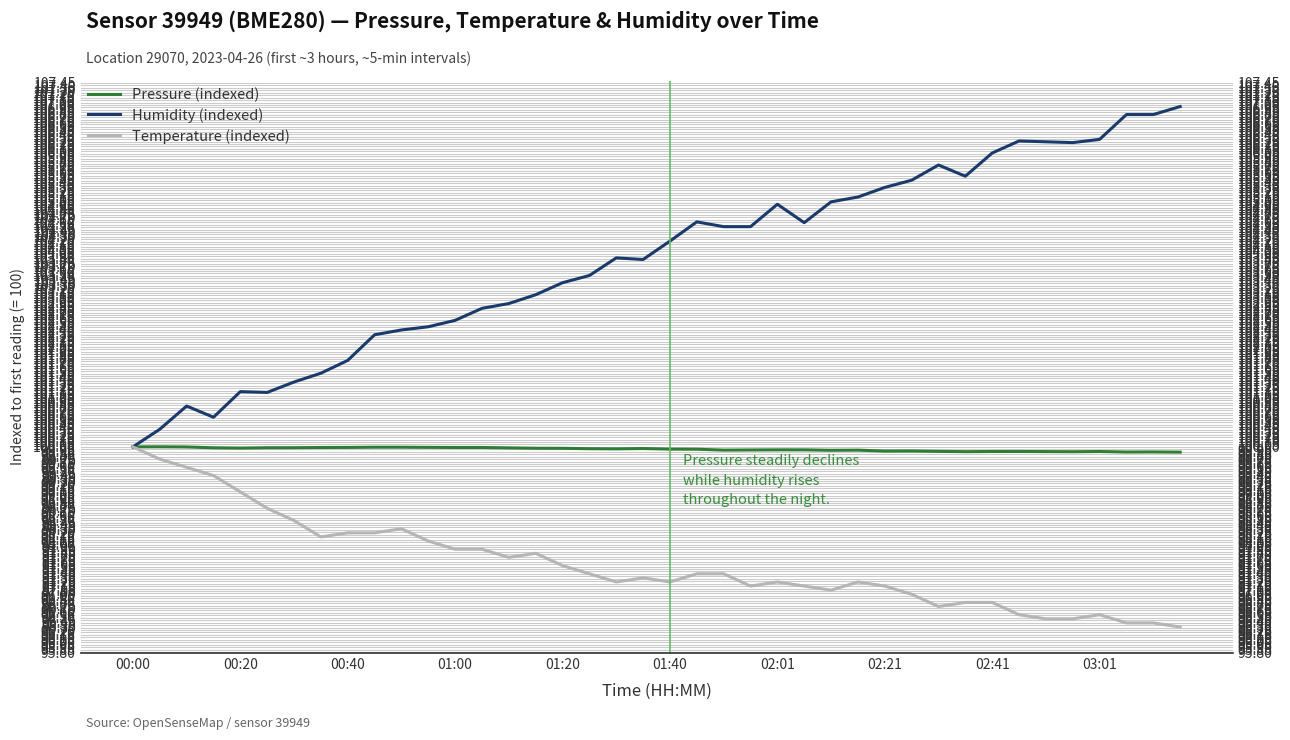

Which series has the largest range (max minus min)?

Humidity (indexed)